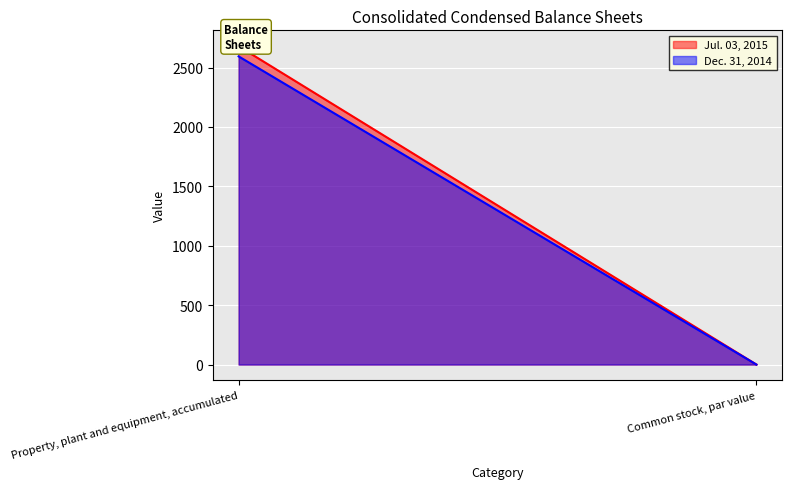

Reading left to right, transcribe all the data shown in this chart.

Jul. 03, 2015: Property, plant and equipment, accumulated=2679.5	Common stock, par value=0.0
Dec. 31, 2014: Property, plant and equipment, accumulated=2594.1	Common stock, par value=0.0